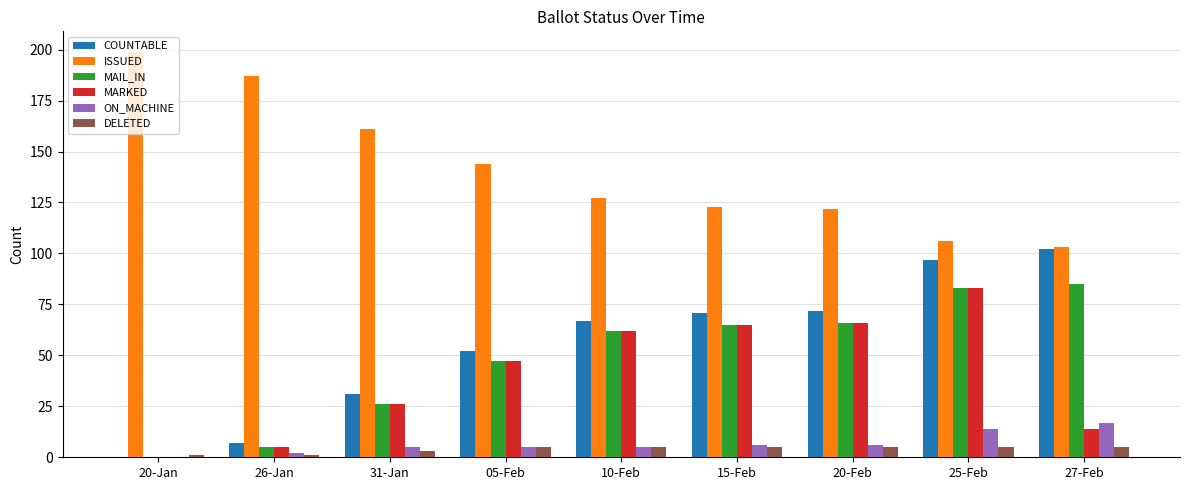

The COUNTABLE series shows 109 at 20-Feb. True or false?

False